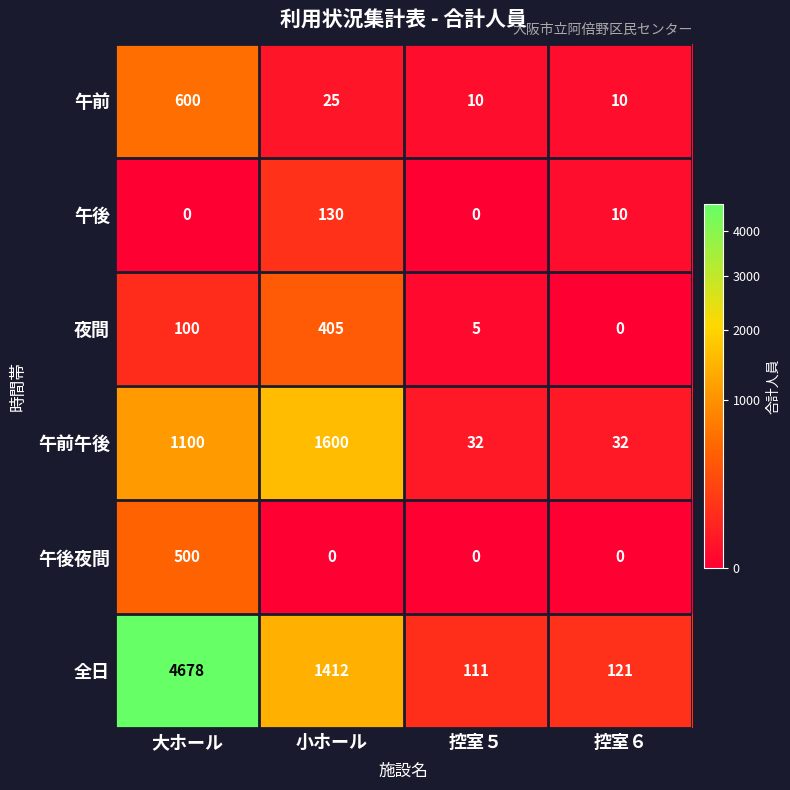

What is the difference between the maximum and minimum values in the 夜間 series?

405